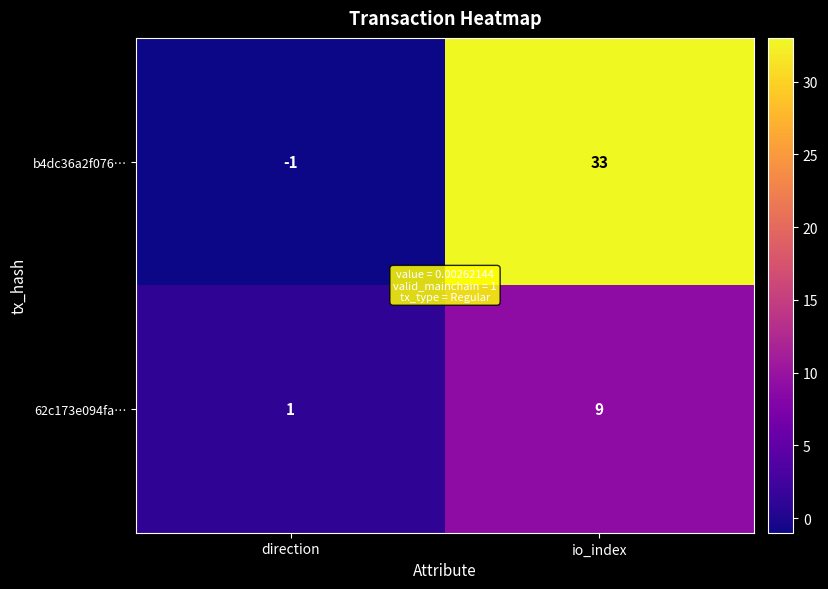

The b4dc36a2f076… series shows -1 at direction. True or false?

True